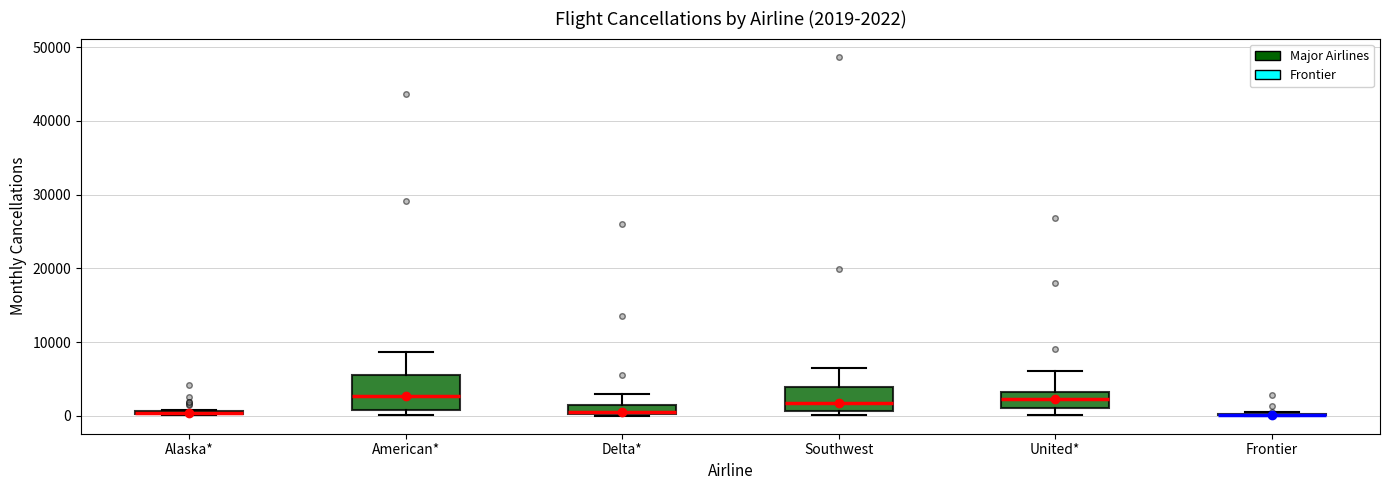

Comparing the boxes themselves (not the whiskers), which one is the tallest?

American*